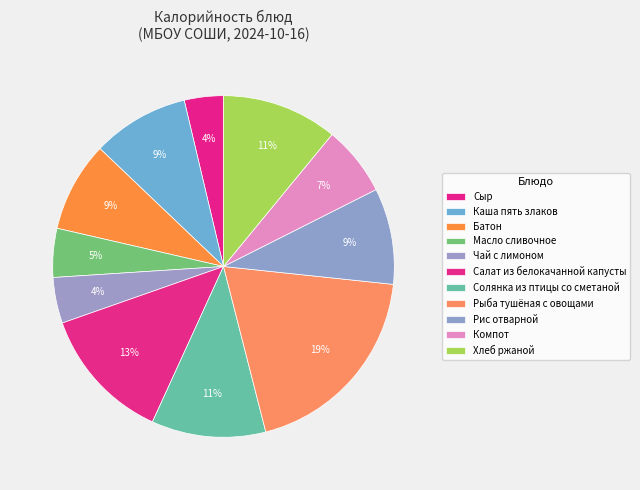

How many segments does this pie chart have?

11